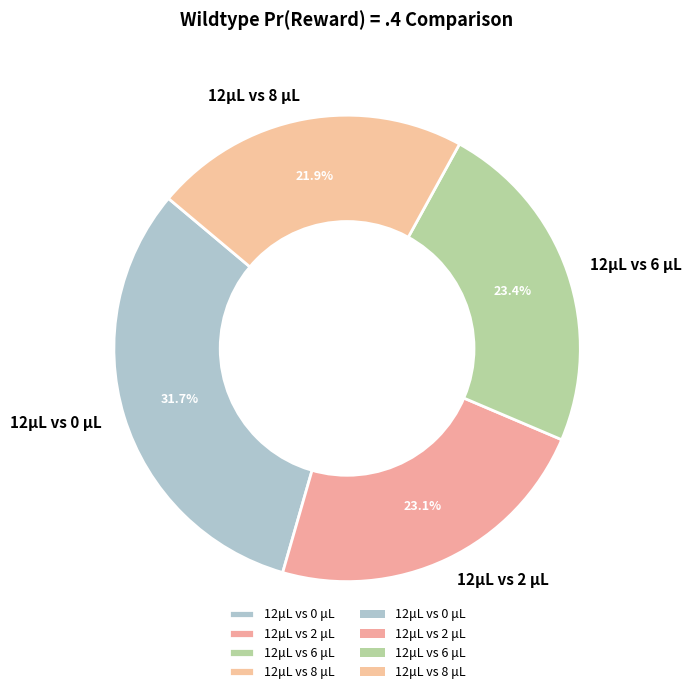

Do 12μL vs 2 μL and 12μL vs 0 μL together represent more than half of the pie?

Yes